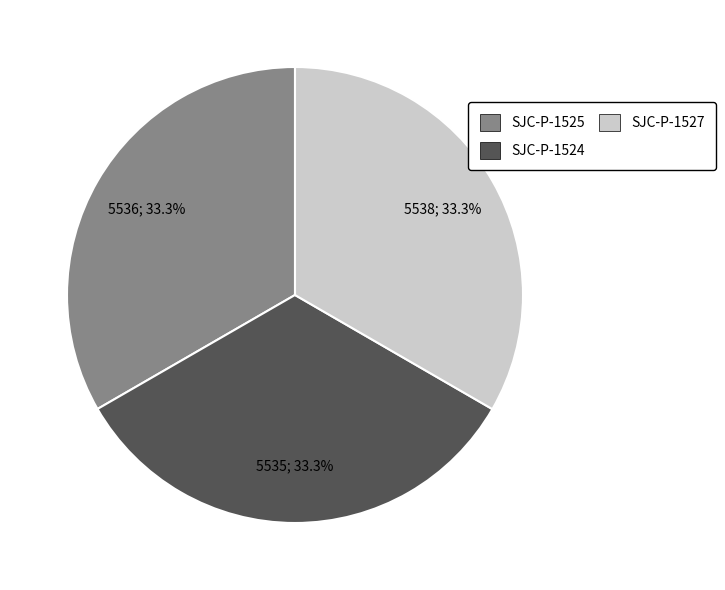

How many segments does this pie chart have?

3